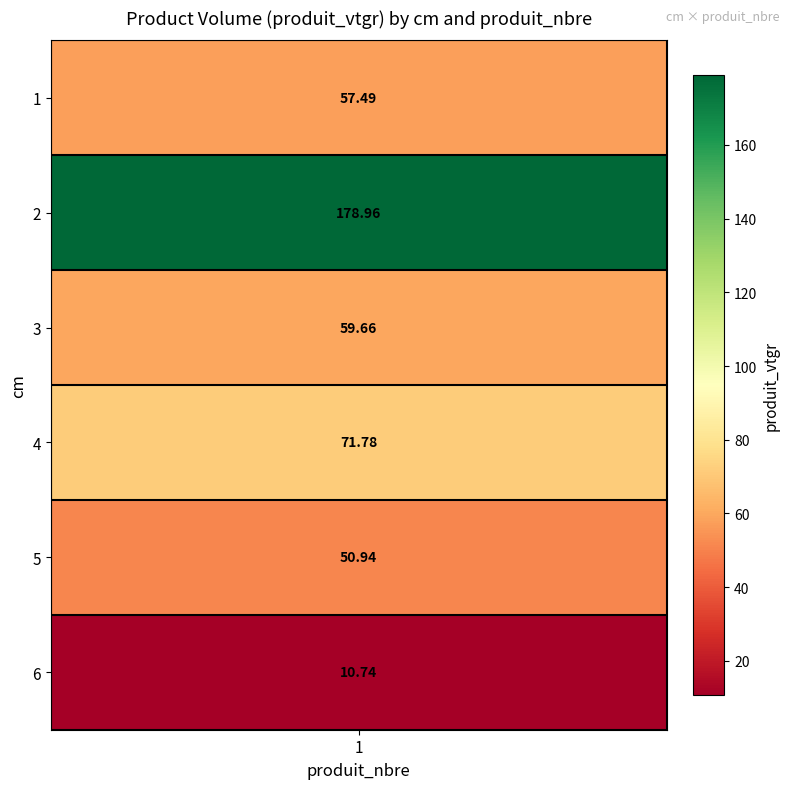

How many values exceed 59?

3